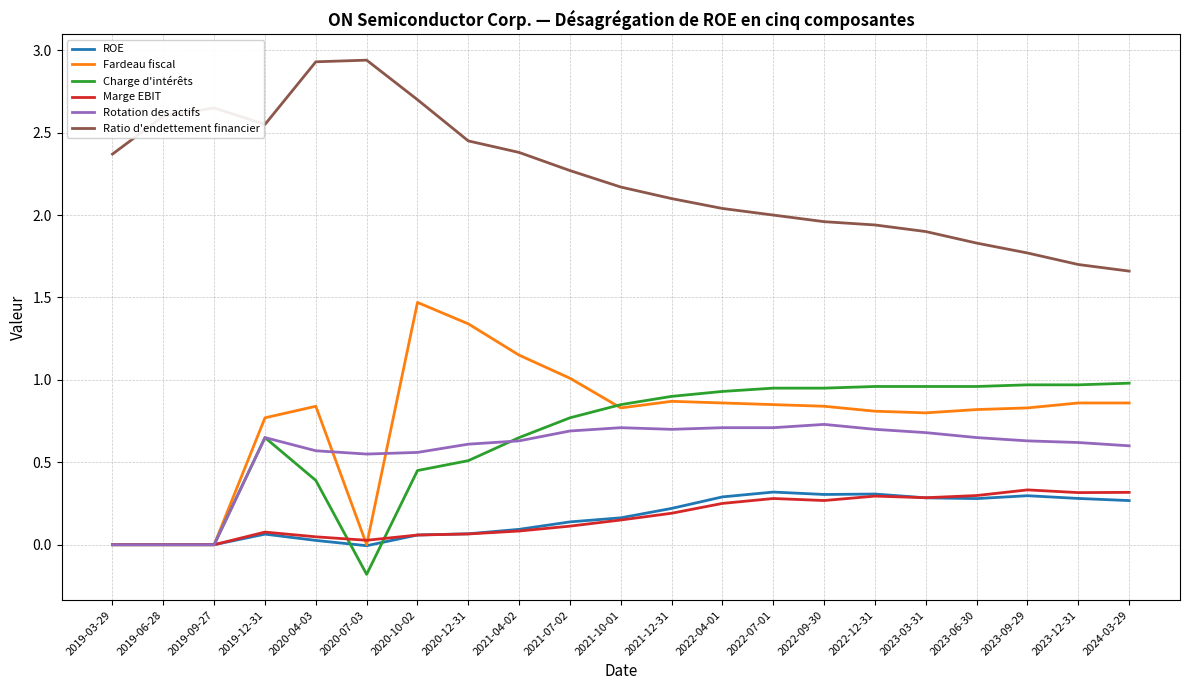

Which series has the widest spread of values?

Fardeau fiscal